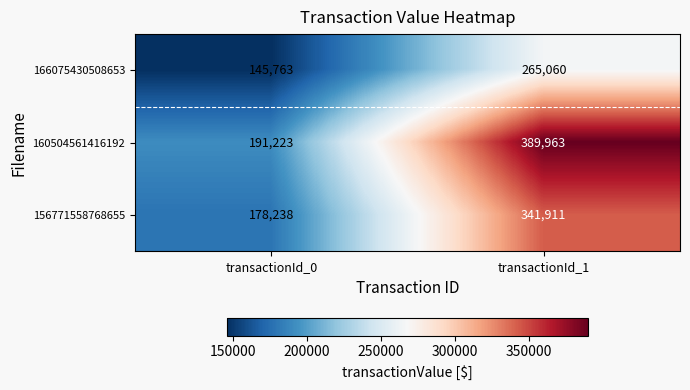

What is the difference between the 156771558768655 values at transactionId_1 and transactionId_0?

163673